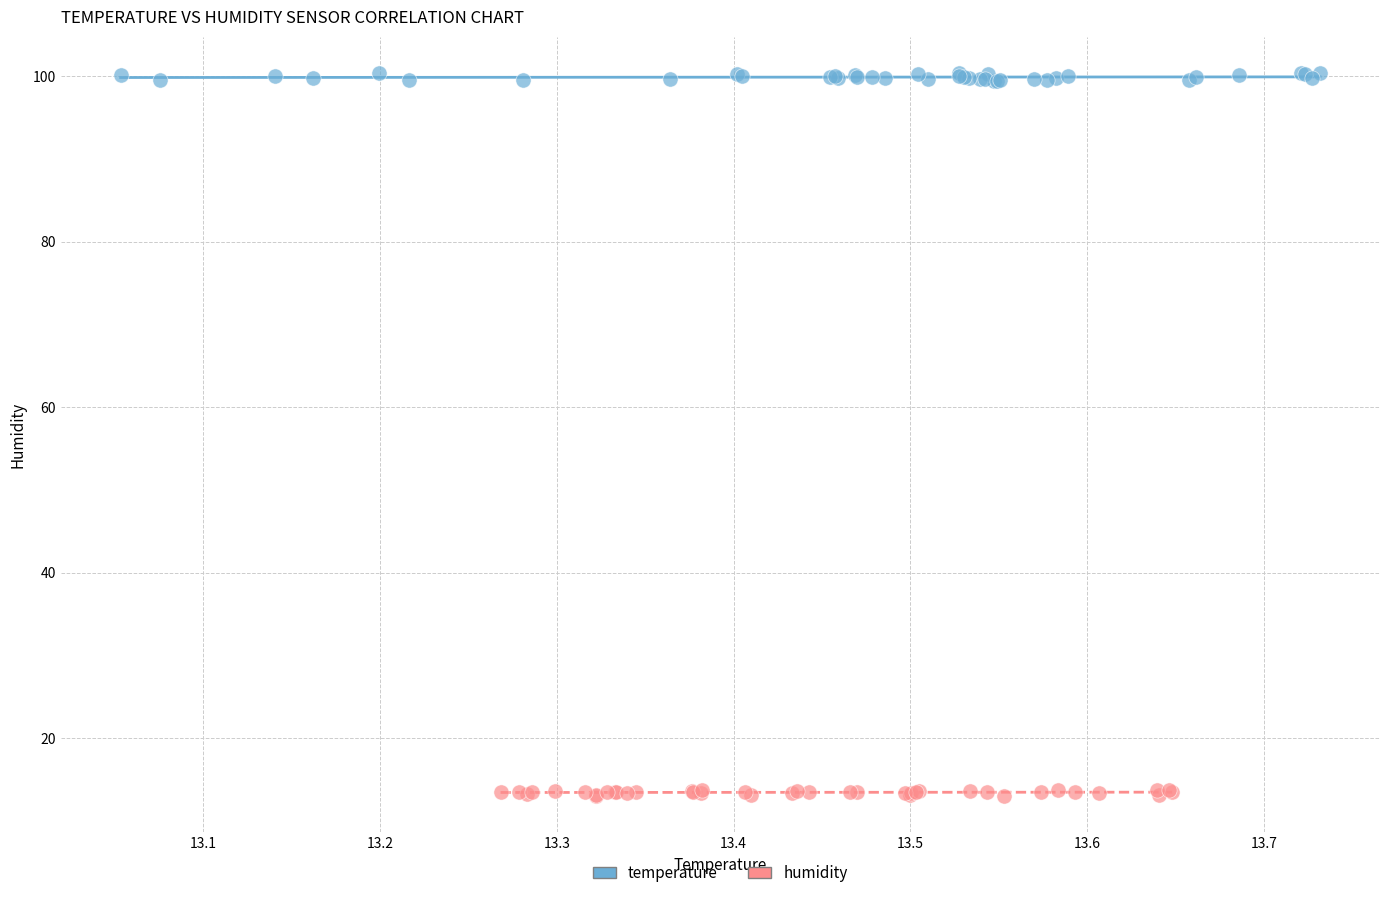

Which series contains the highest Y value?

temperature